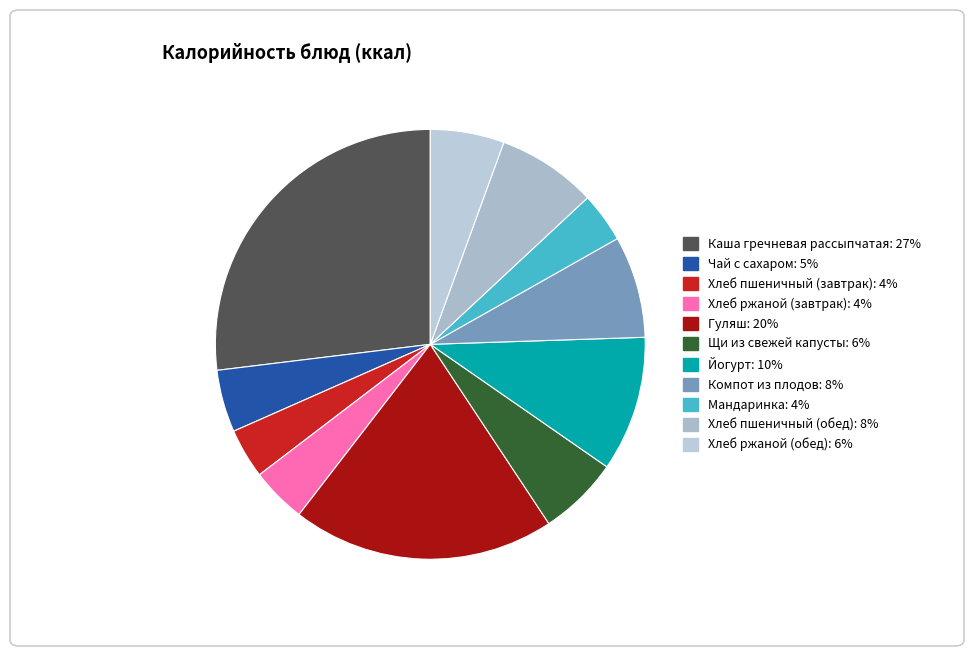

Count the number of slices in the pie.

11